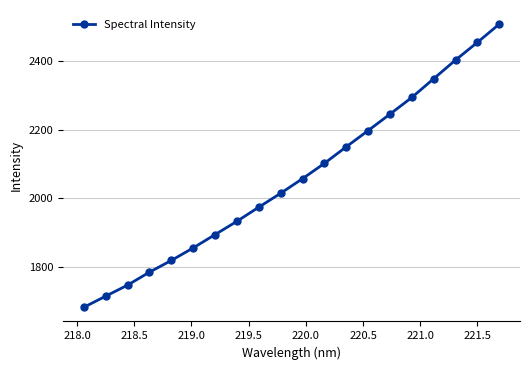

What is the difference between the second highest and second lowest values?

740.5